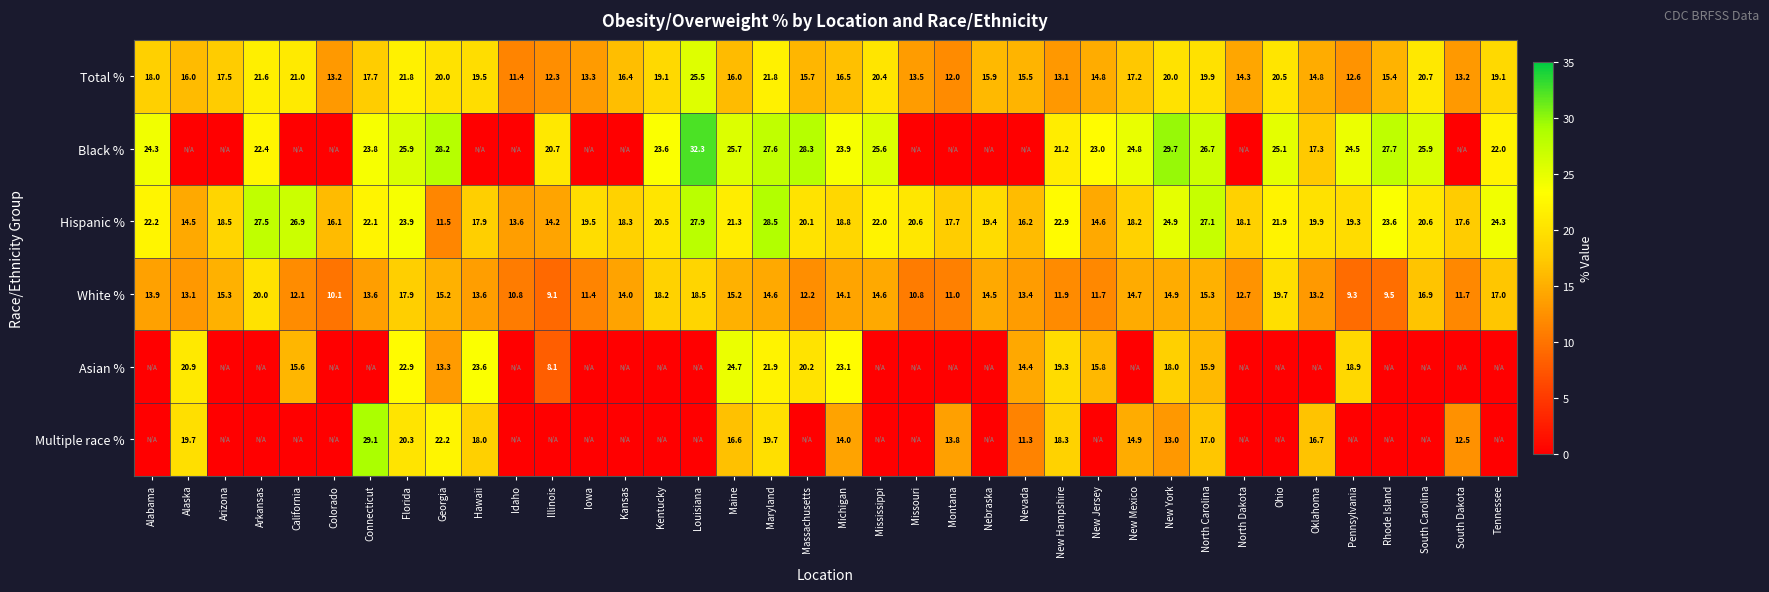

Read the White % value at Rhode Island.

9.5